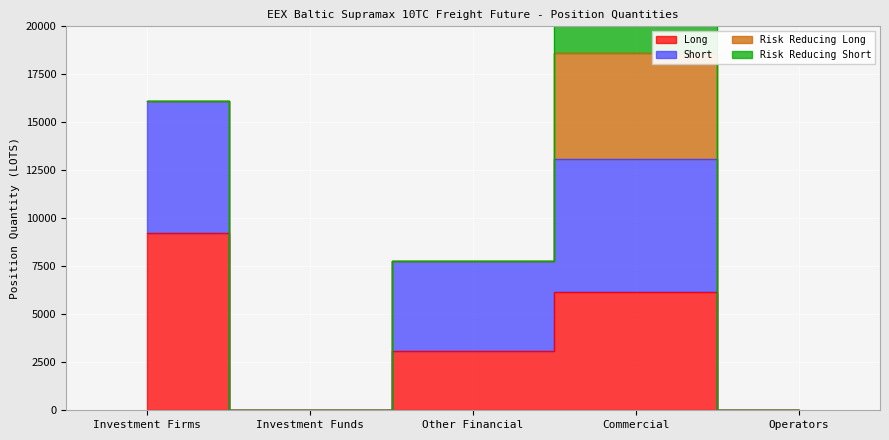

How many values in the Long series are below 3099?

2